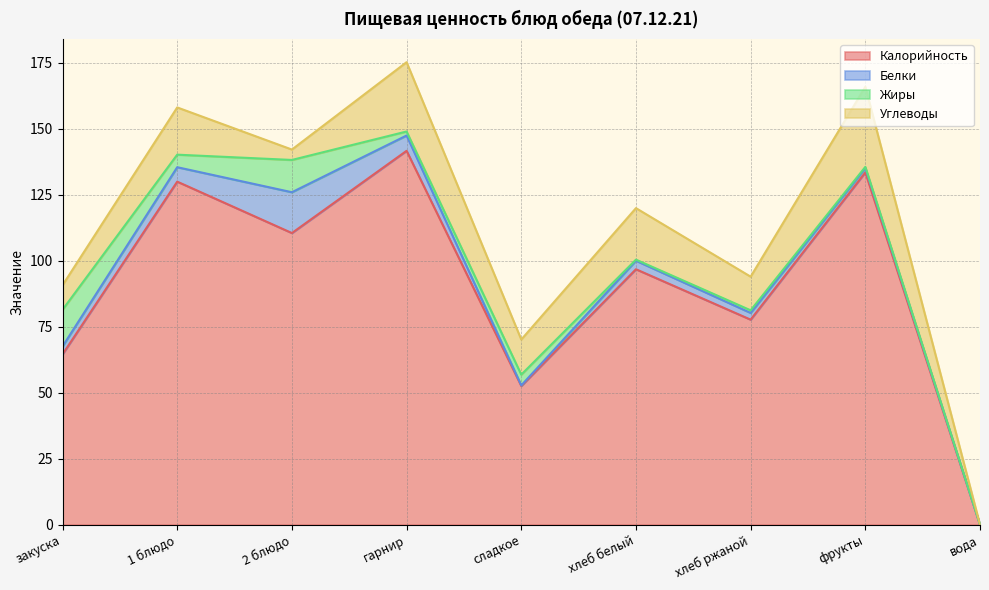

What position from the right is гарнир?

6